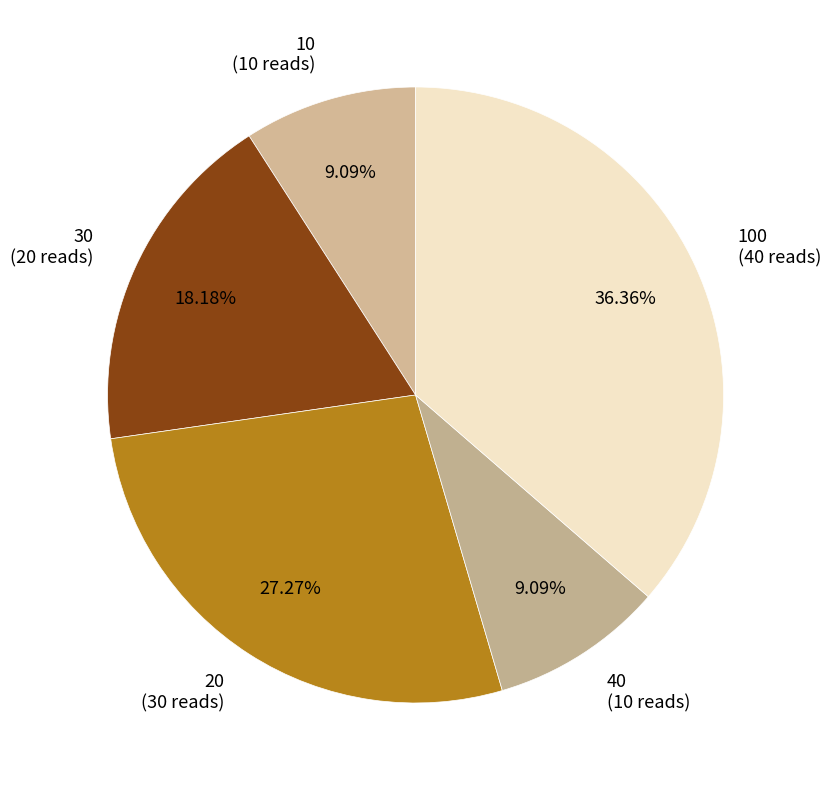

How many slices are in this pie chart?

5